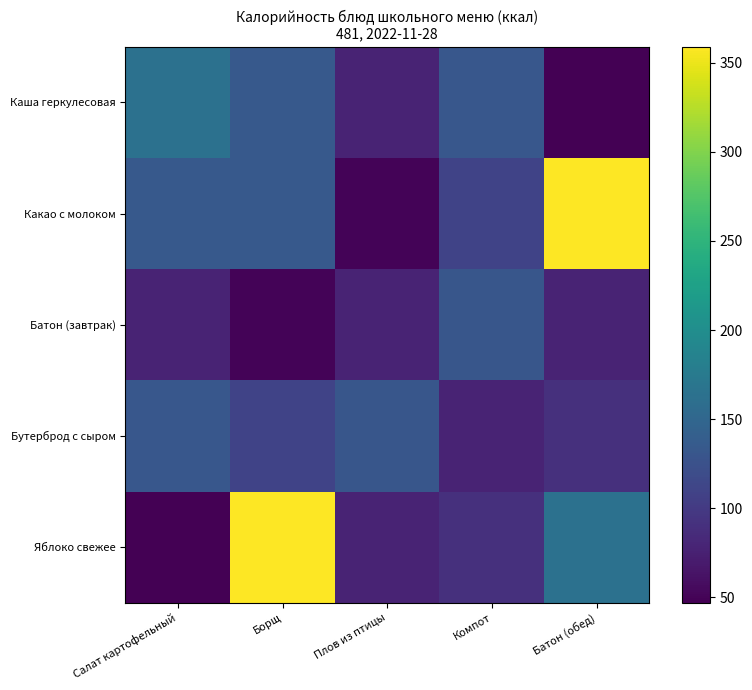

Between Компот and Батон (обед), which series saw the biggest shift?

Какао с молоком